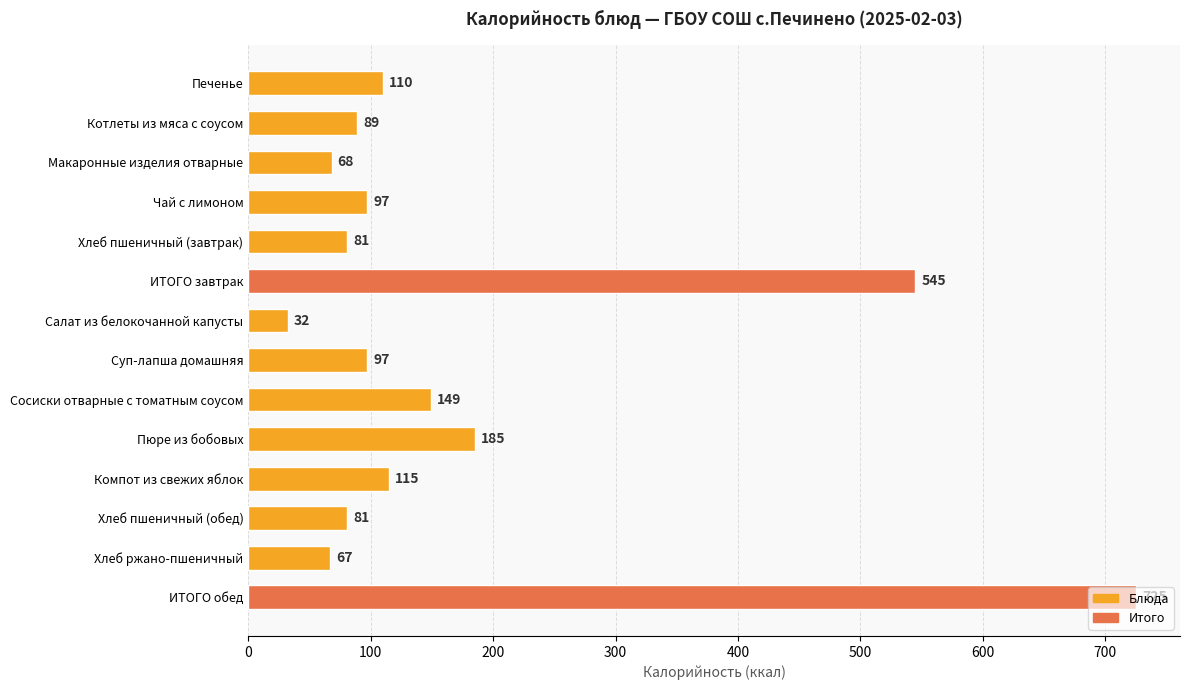

What is the difference between the maximum and minimum values?

693